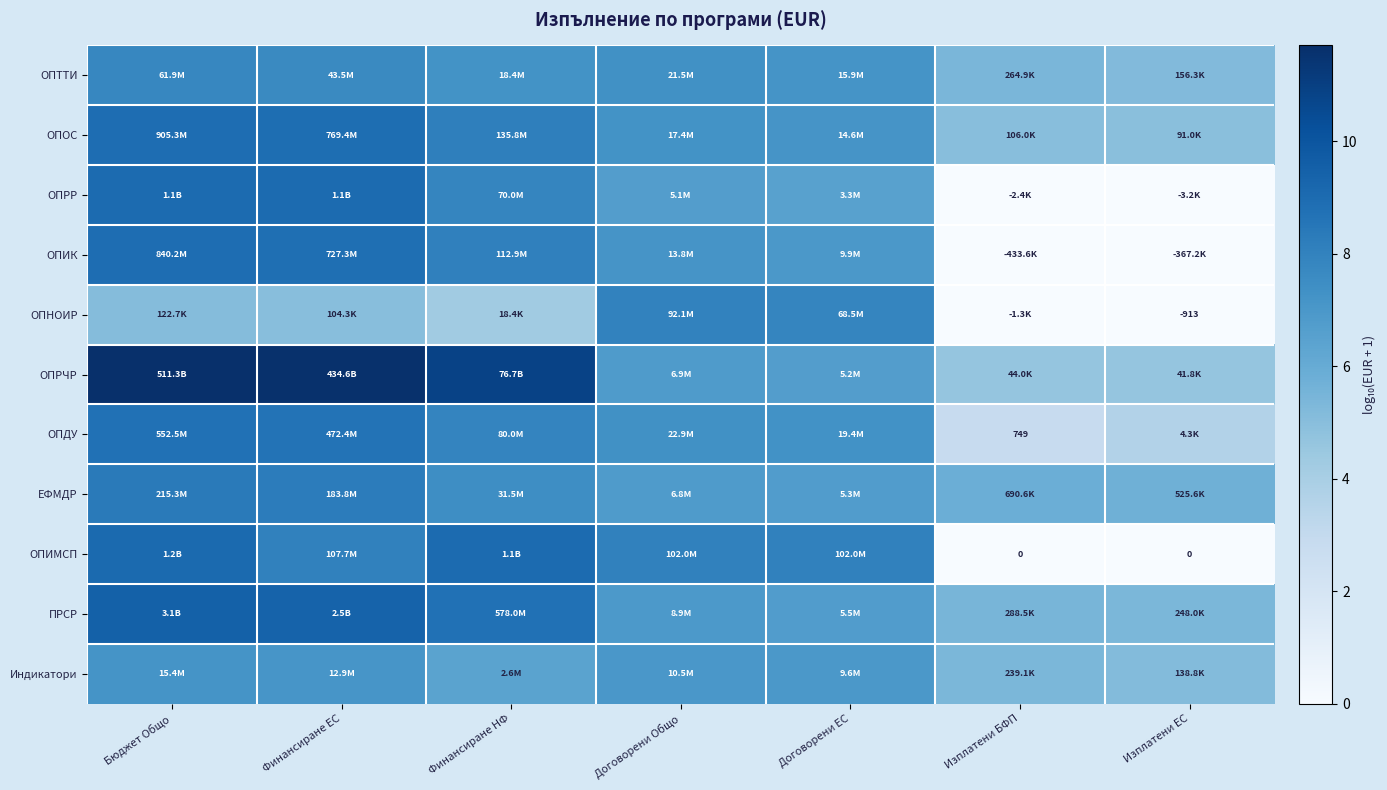

What is the maximum value for ОПРР?

9.1